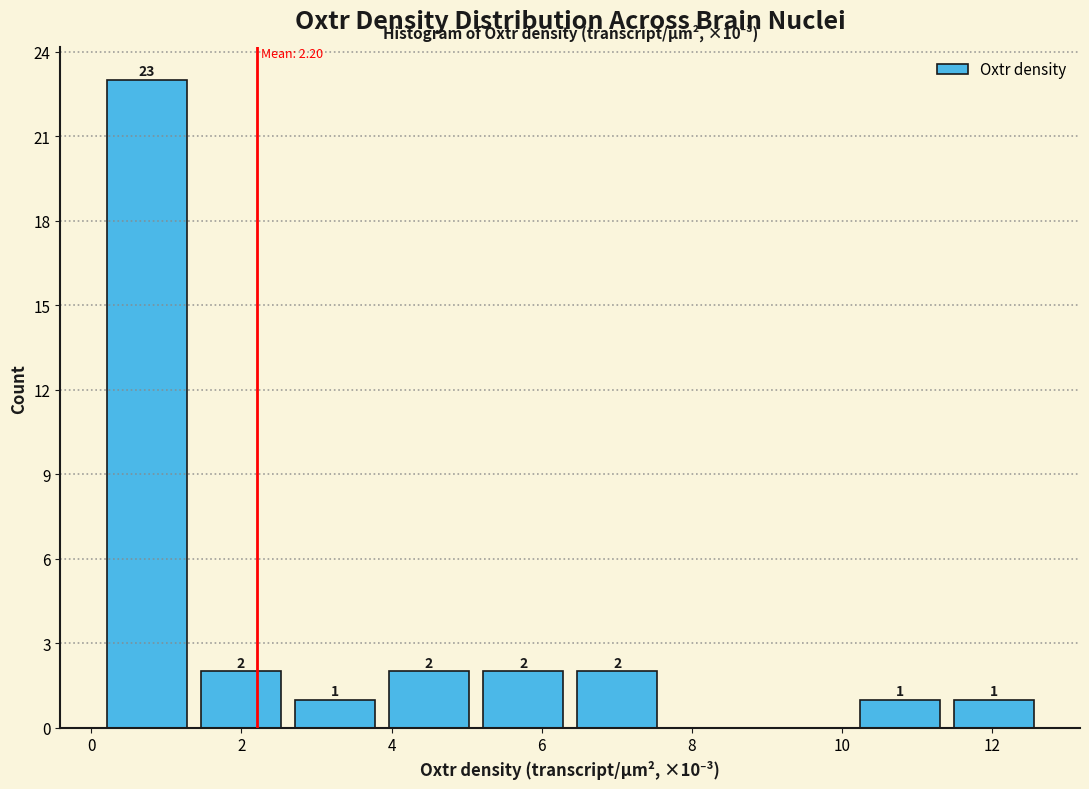

Over which range of the x-axis is the bar tallest?

0.2 to 1.4